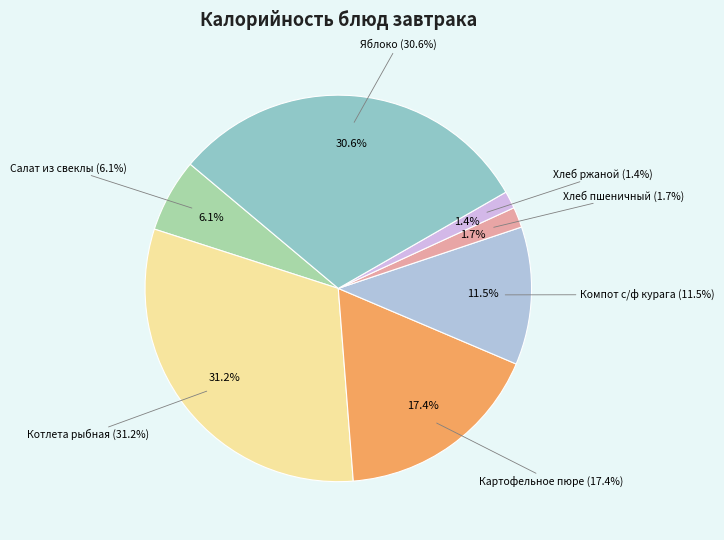

Rank the categories by value from lowest to highest.

Хлеб ржаной, Хлеб пшеничный, Салат из свеклы, Компот с/ф курага, Картофельное пюре, Яблоко, Котлета рыбная